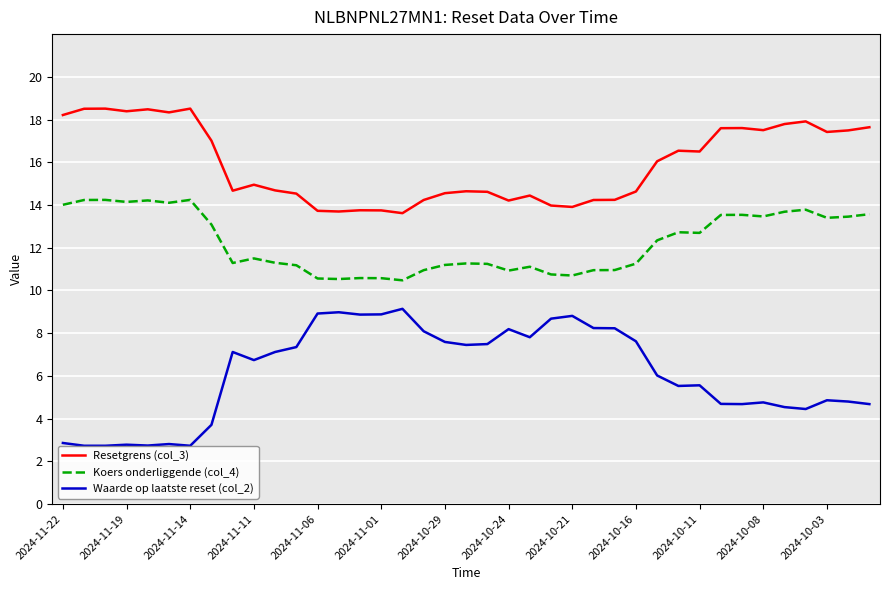

What is the difference between the maximum and minimum values in the Resetgrens (col_3) series?

4.9